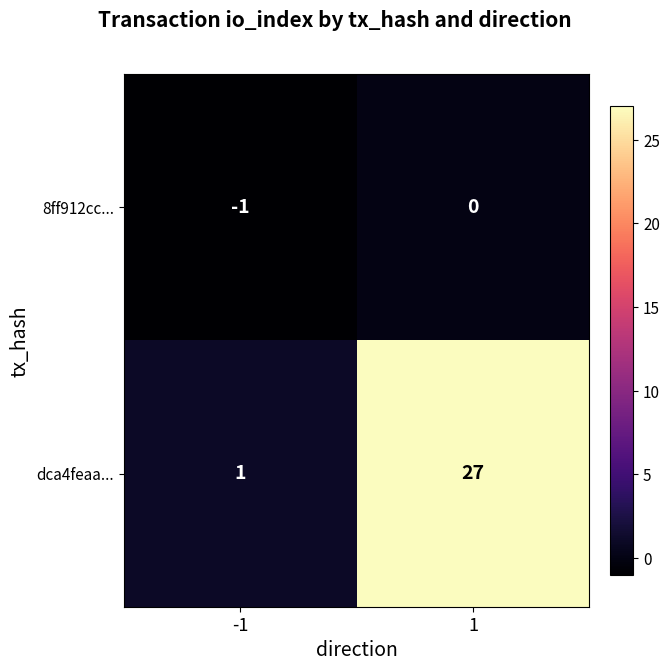

What is the difference between the highest and lowest values at -1?

2